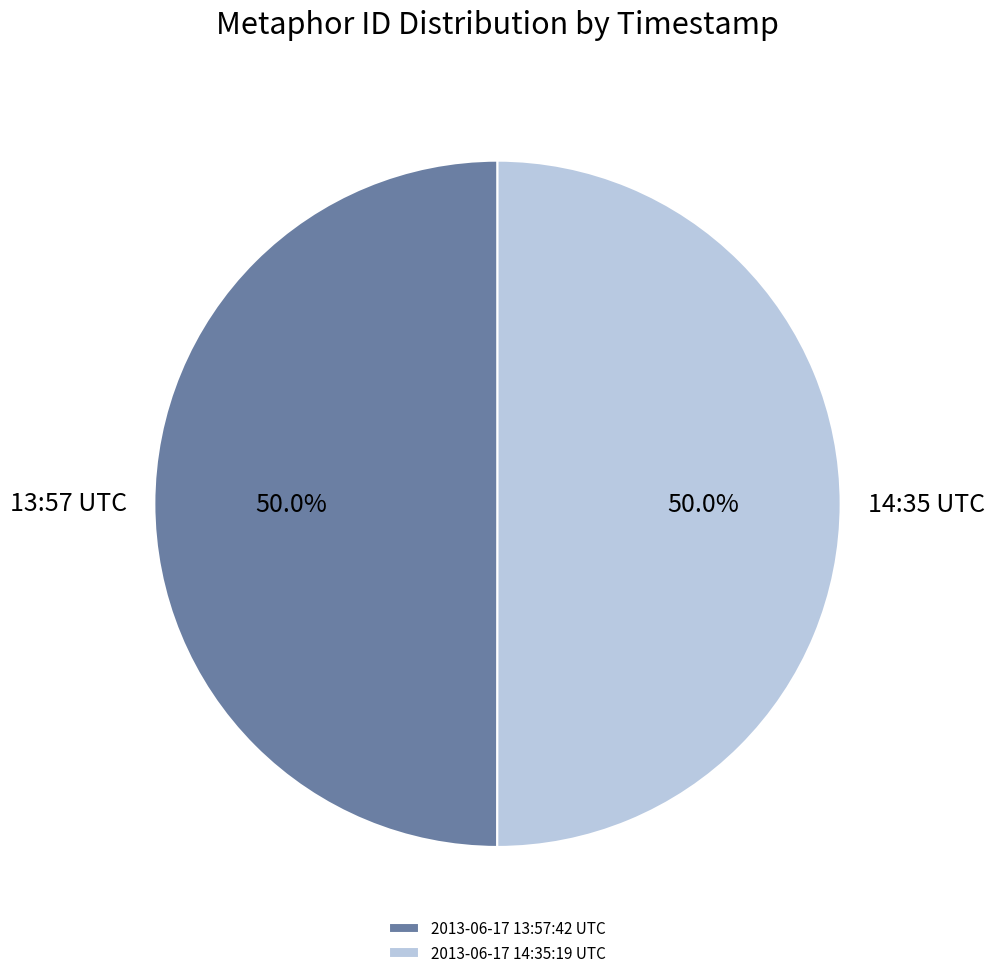

Approximately how many times larger is the value at 2013-06-17 13:57:42 UTC compared to 2013-06-17 14:35:19 UTC?

1.0